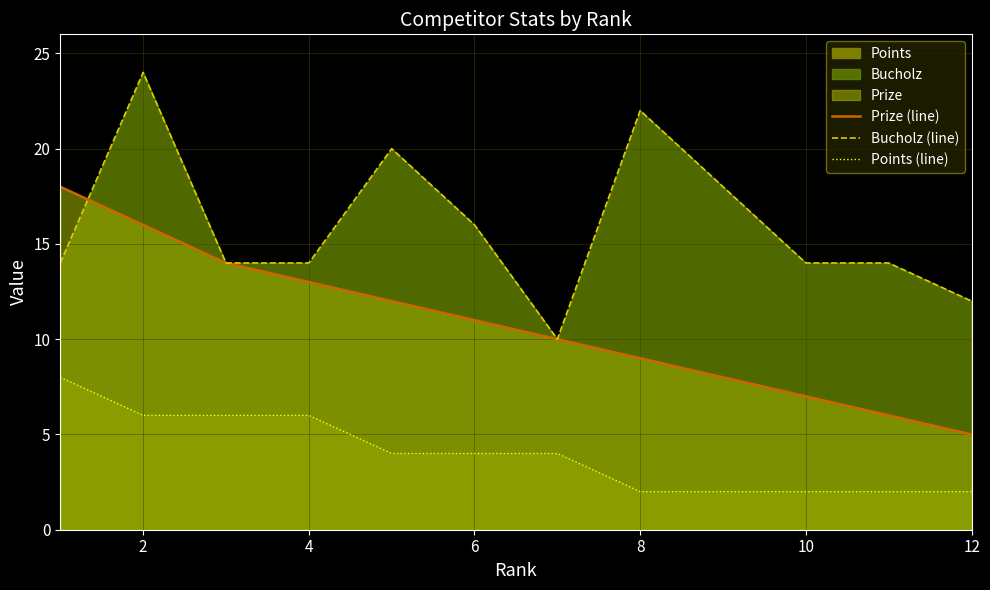

True or false: Points (line) and Prize (line) intersect in this chart.

False